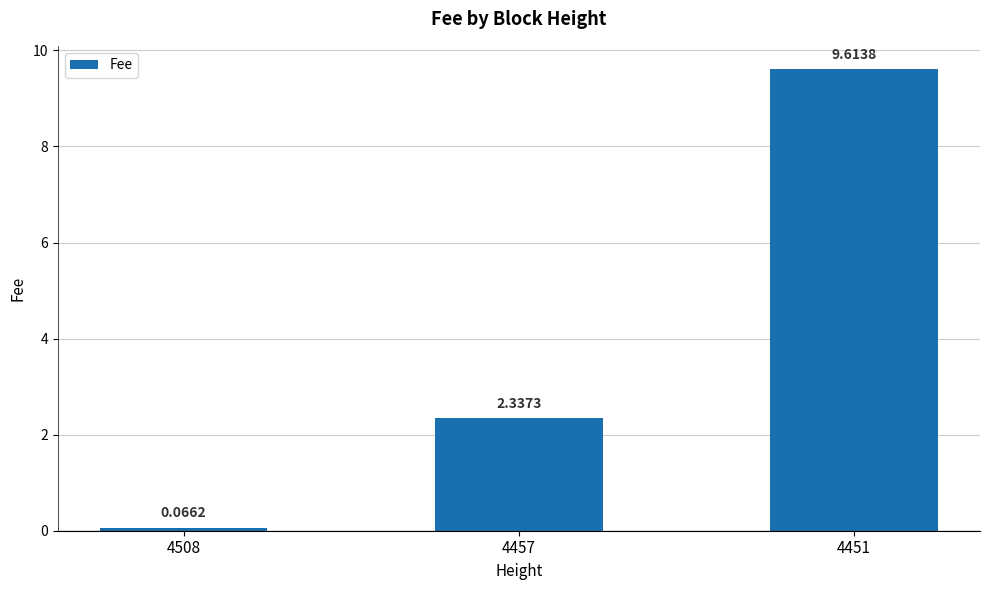

Rank the categories by value from lowest to highest.

4508, 4457, 4451